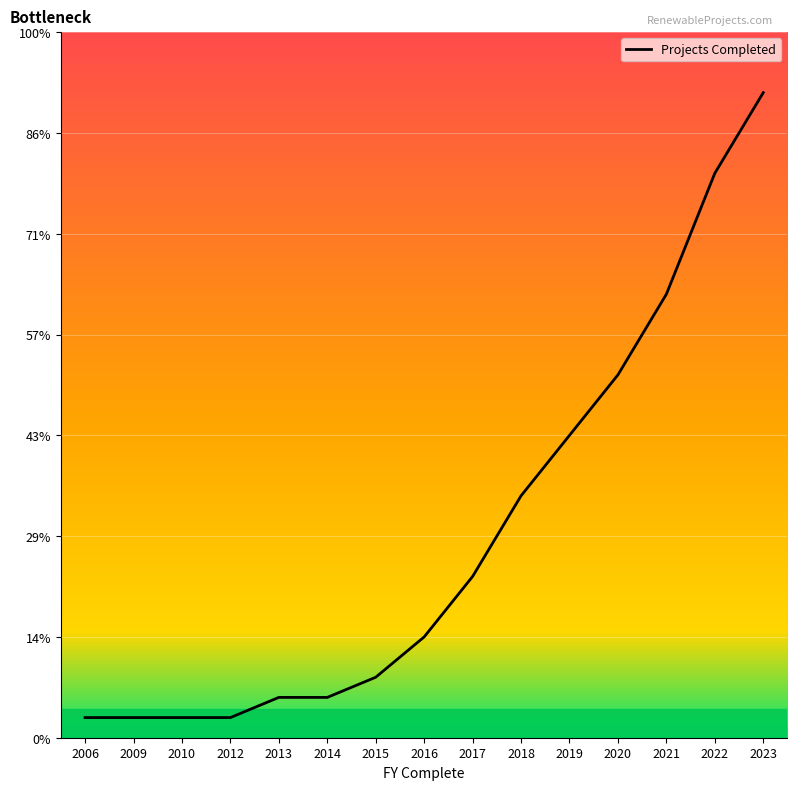

Does the chart have visible grid lines?

Yes